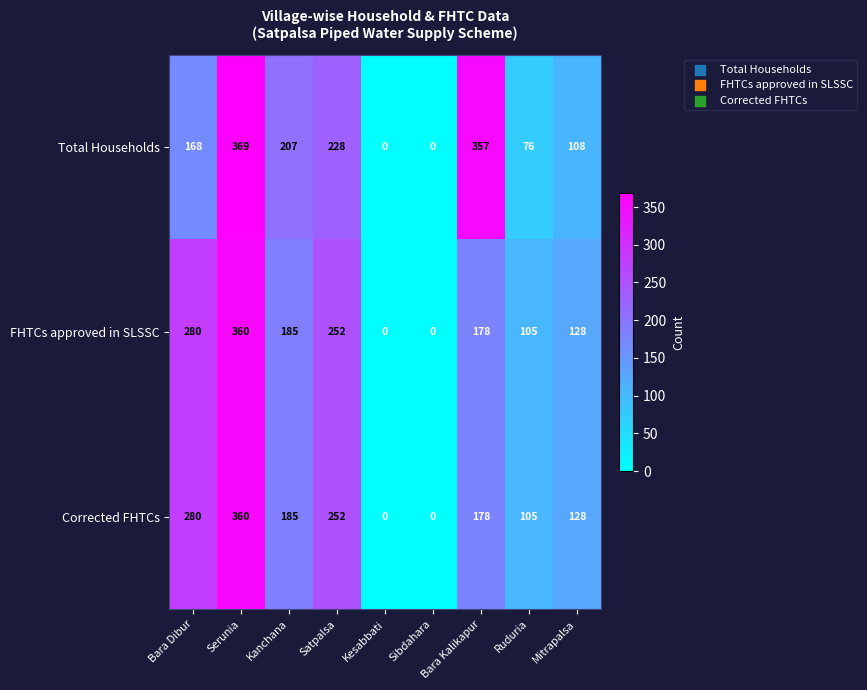

Which series has the widest spread of values?

Total Households